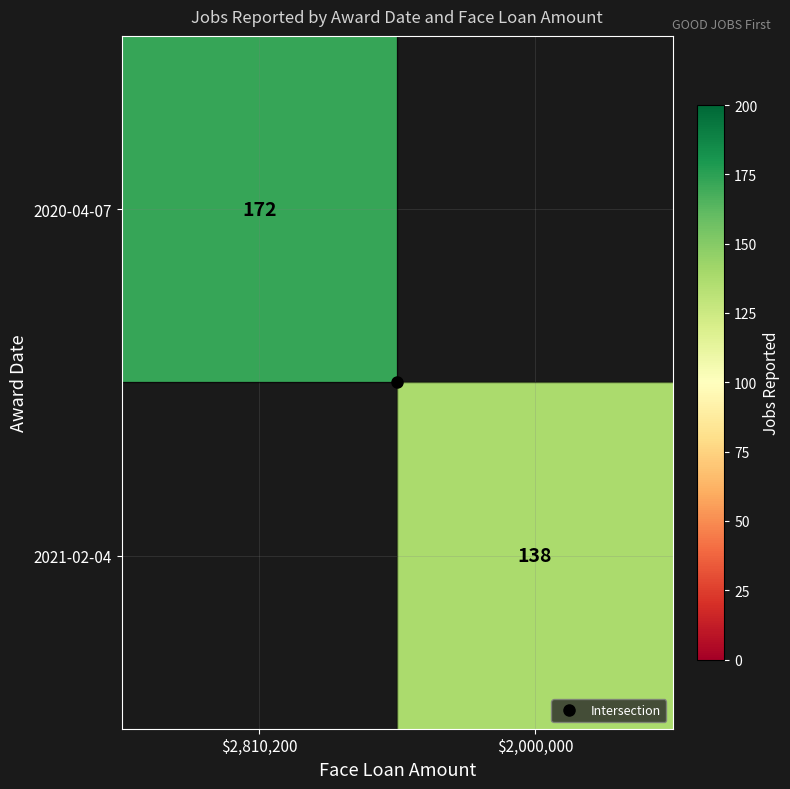

True or false: 2020-04-07 has a value of 172 at $2,810,200.

True